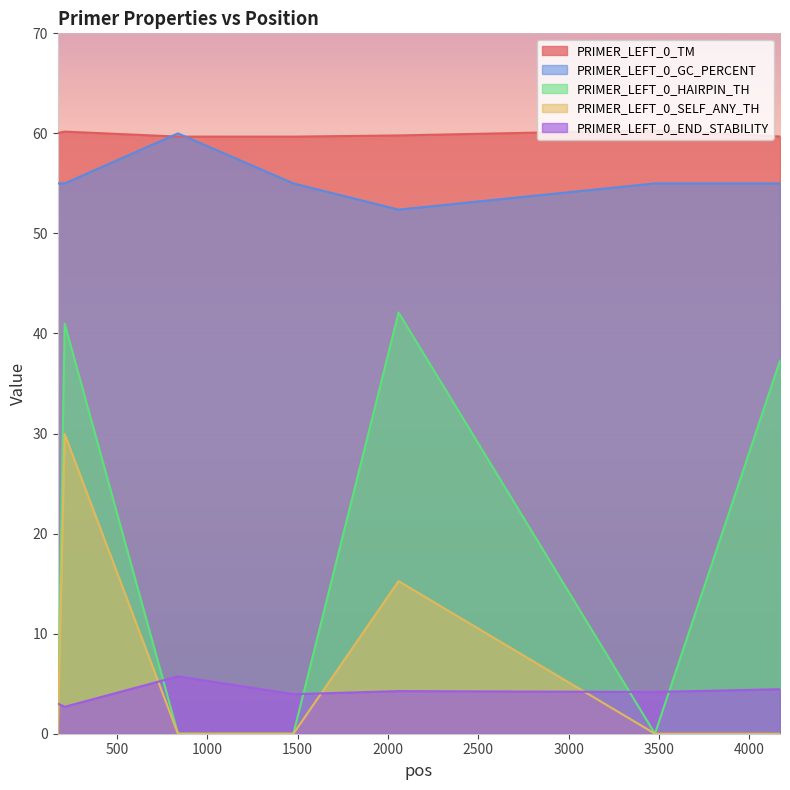

At which category is the sum across all series the highest?

210